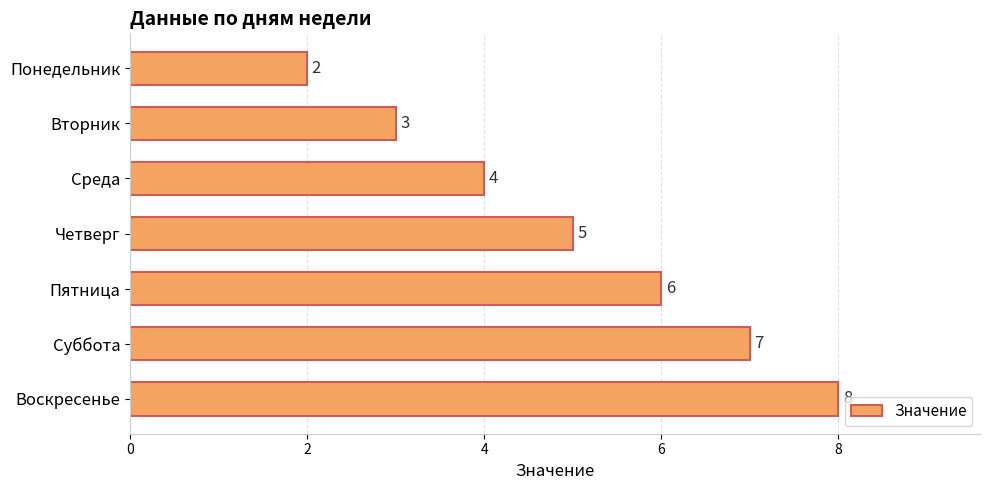

What is the change in value from Пятница to Воскресенье?

+2